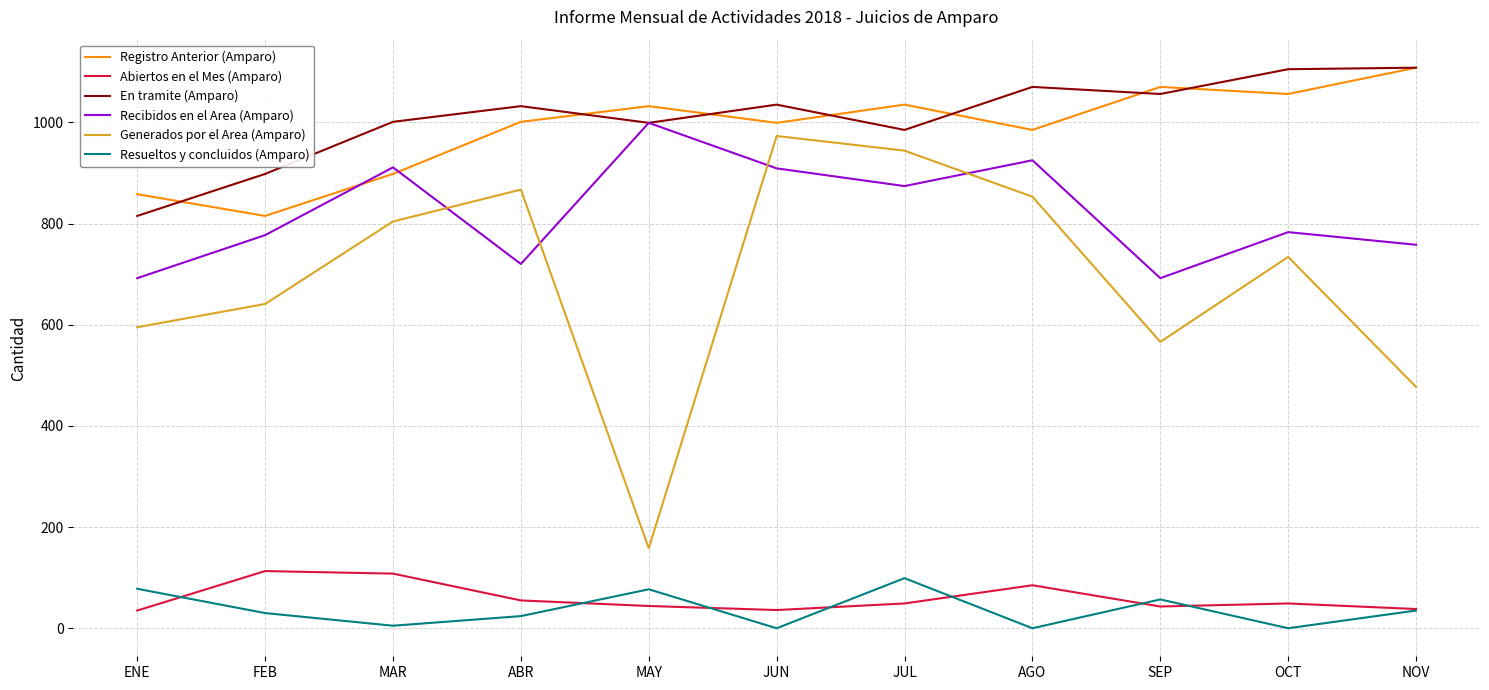

Is the value of Generados por el Area (Amparo) at OCT greater than the value of Abiertos en el Mes (Amparo) at AGO?

Yes